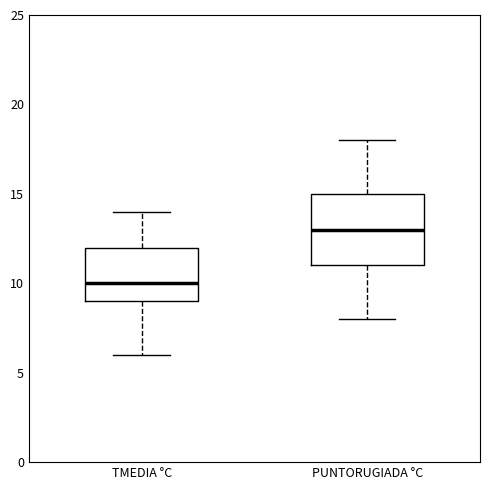

Reading left to right, read every box against the y-axis: the position of its median line, the range the box covers, and the ends of its whiskers. The values are not printed on the chart, so give them approximately, as read against the axis.

TMEDIA °C: median 10, box 9 to 12, whiskers 6 to 14
PUNTORUGIADA °C: median 13, box 11 to 15, whiskers 8 to 18